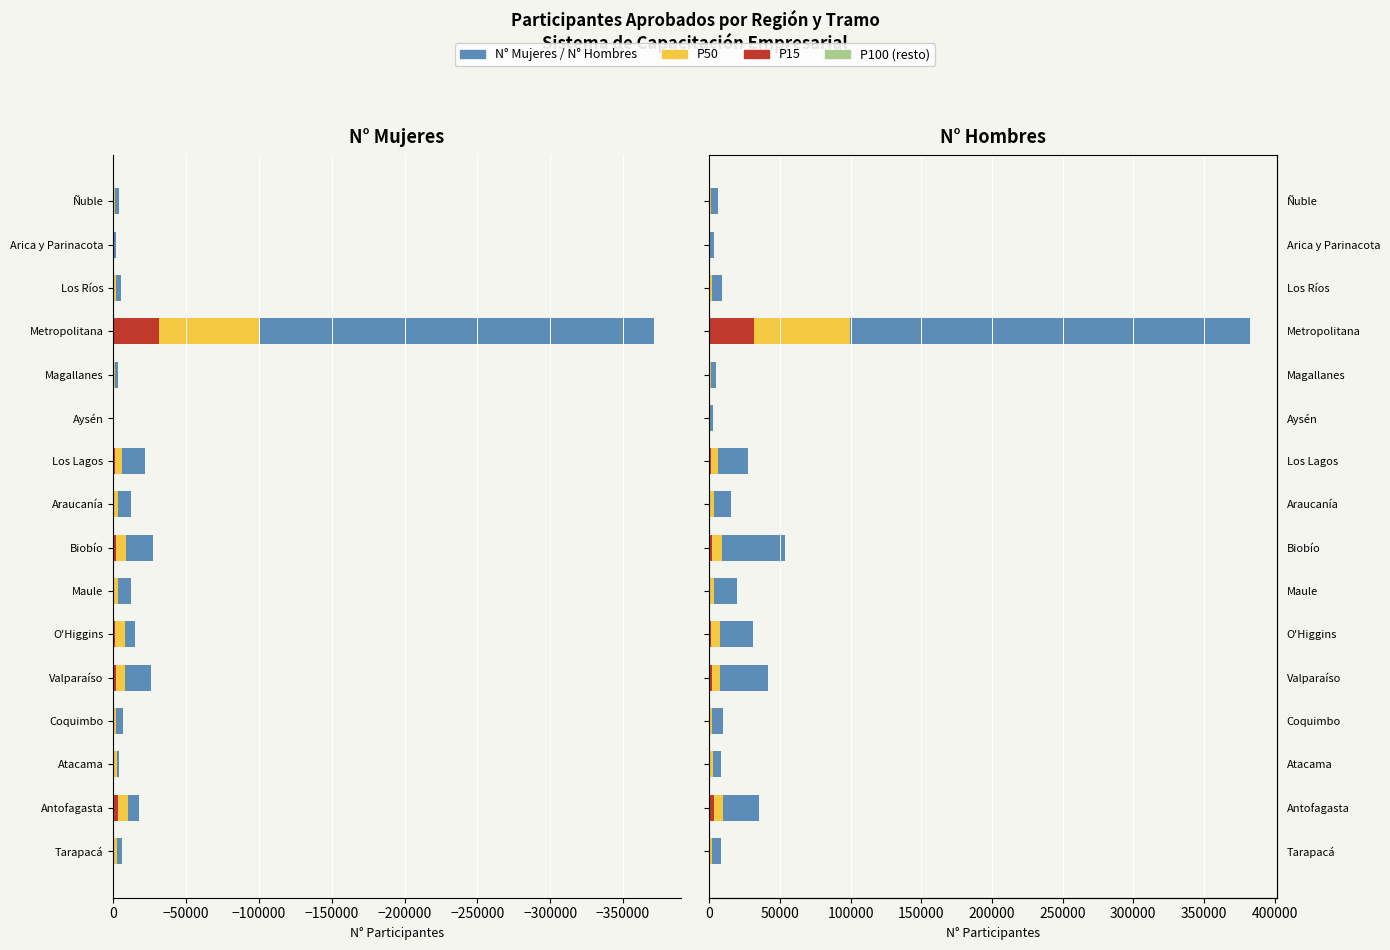

How many groups of bars are there?

16